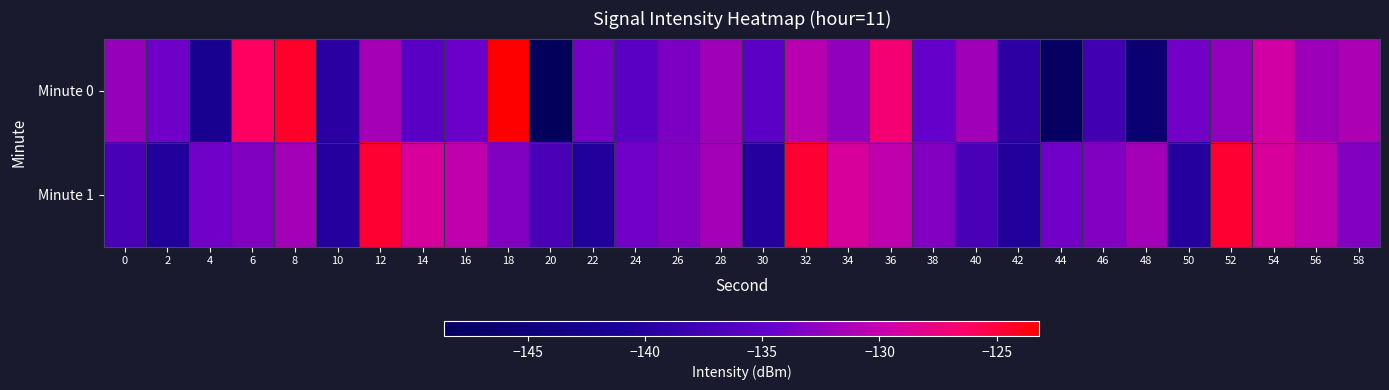

At which category is the sum across all series the highest?

32